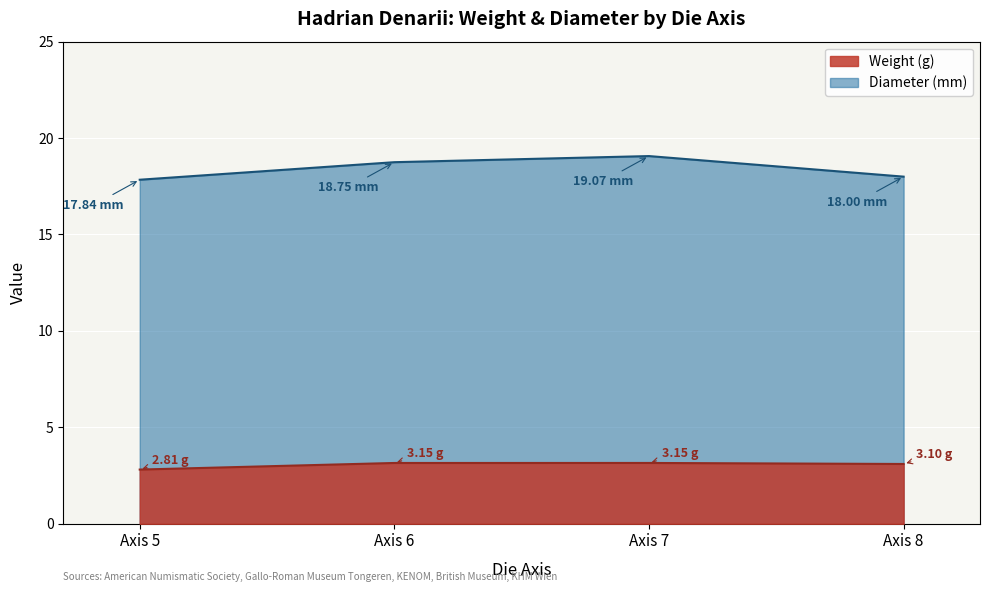

What is the greatest value displayed?

19.1